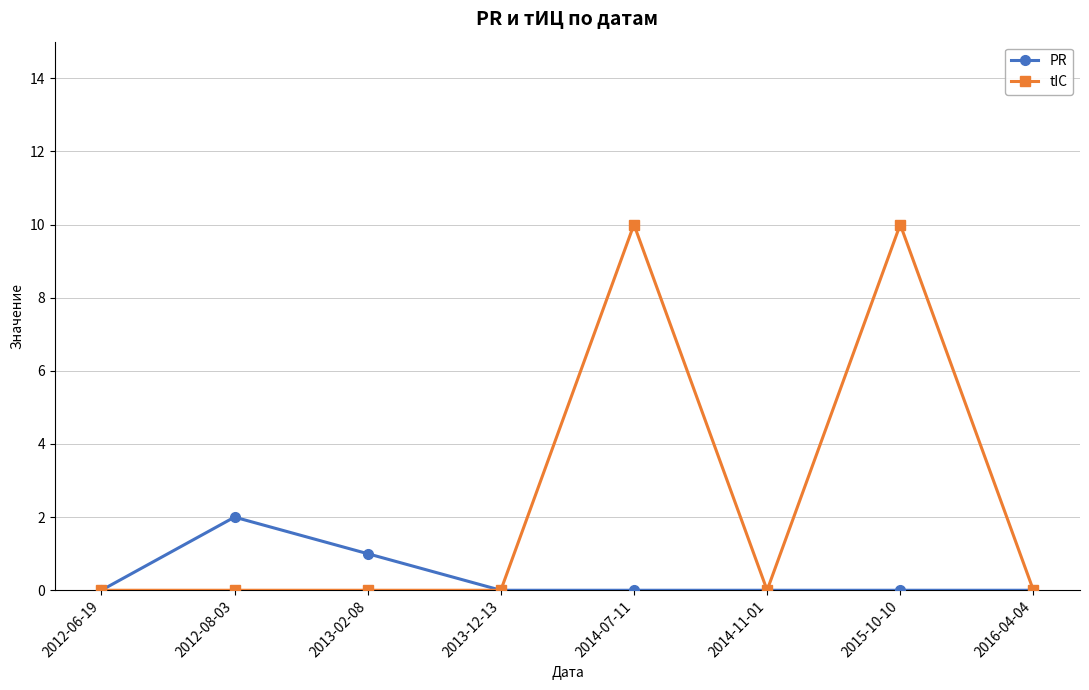

What is the difference between the maximum and minimum values in the PR series?

2